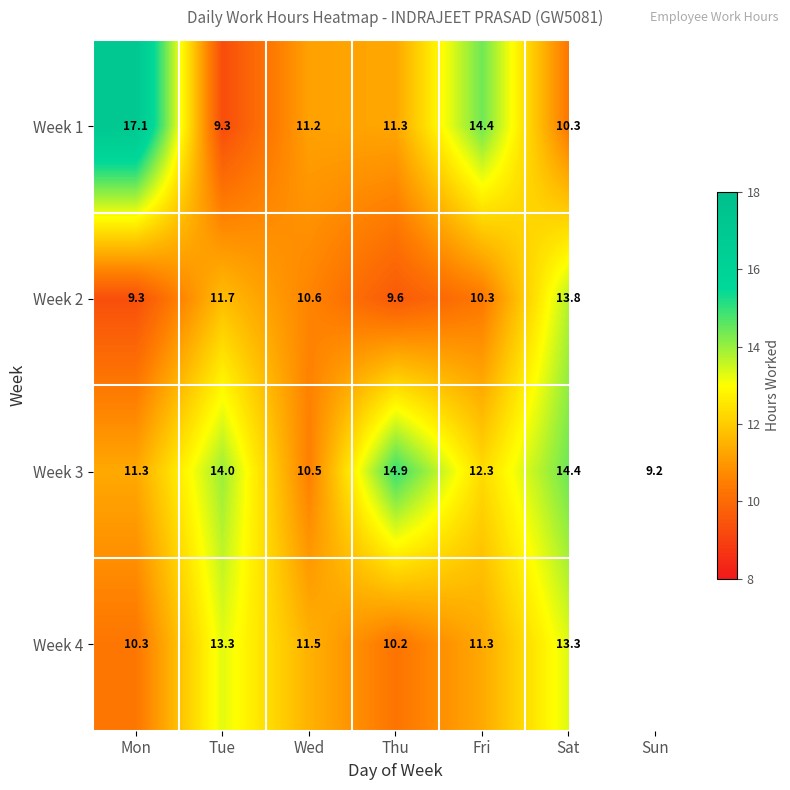

At which label is Week 3 closest to 12?

Fri